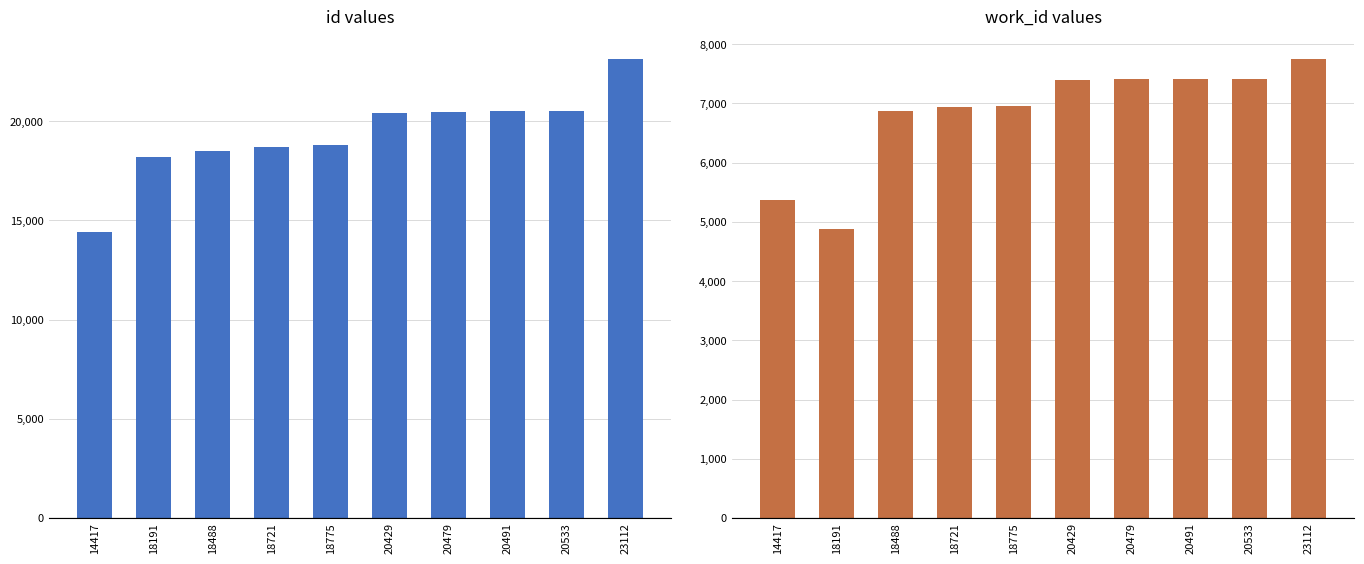

Which series has the widest spread of values?

id